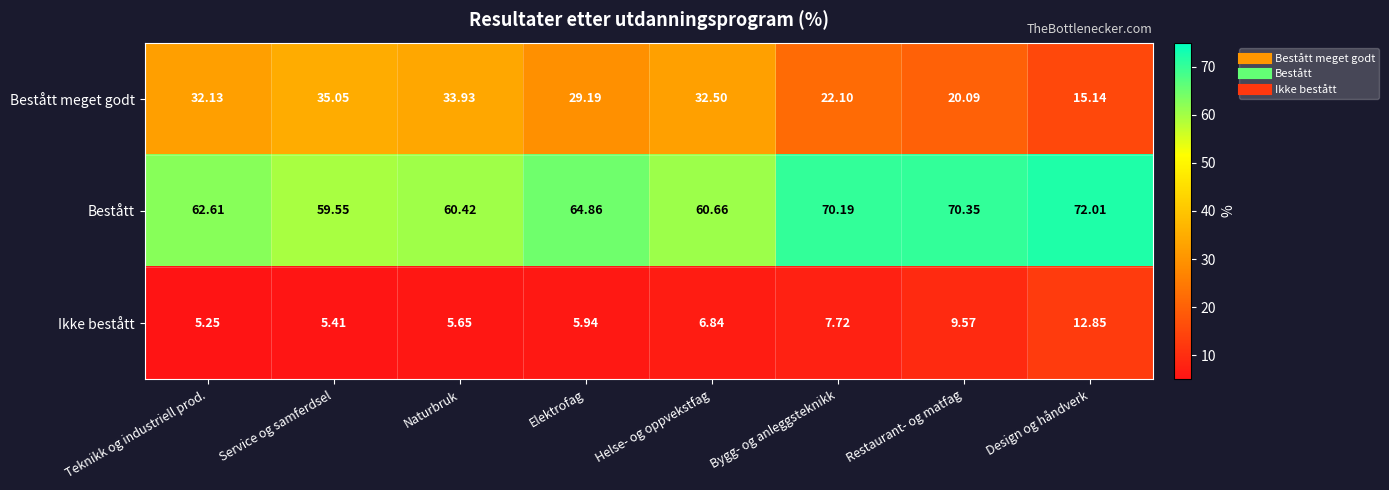

Rank the series by their average value, from highest to lowest.

Bestått, Bestått meget godt, Ikke bestått